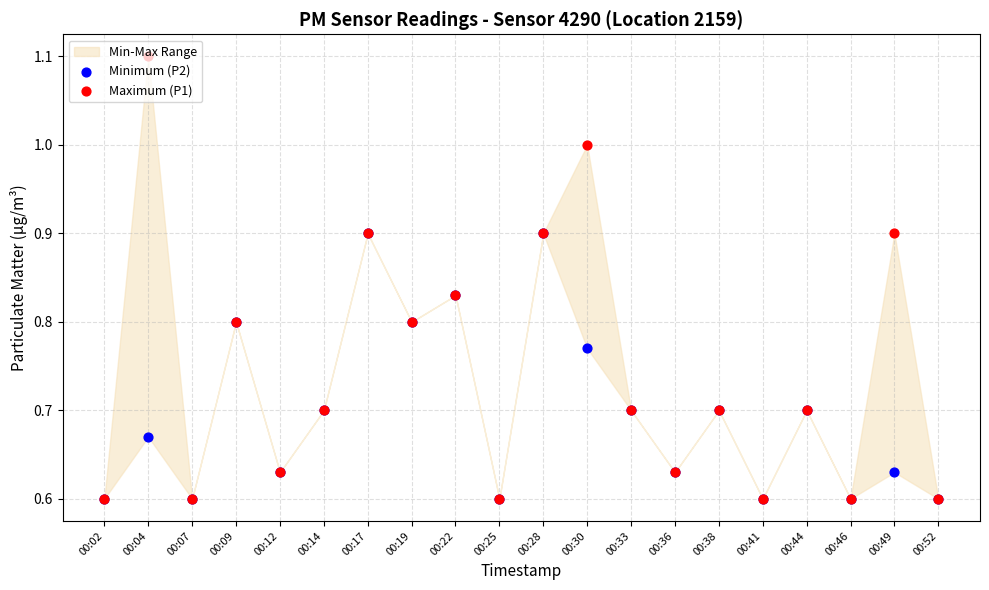

Which series has the largest total across all categories?

Maximum (P1)